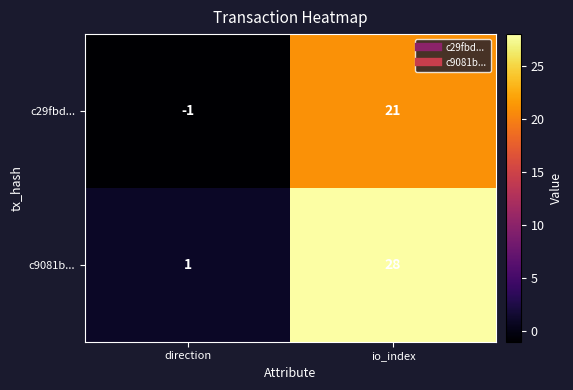

Where is c29fbd... nearest to the value 10?

direction